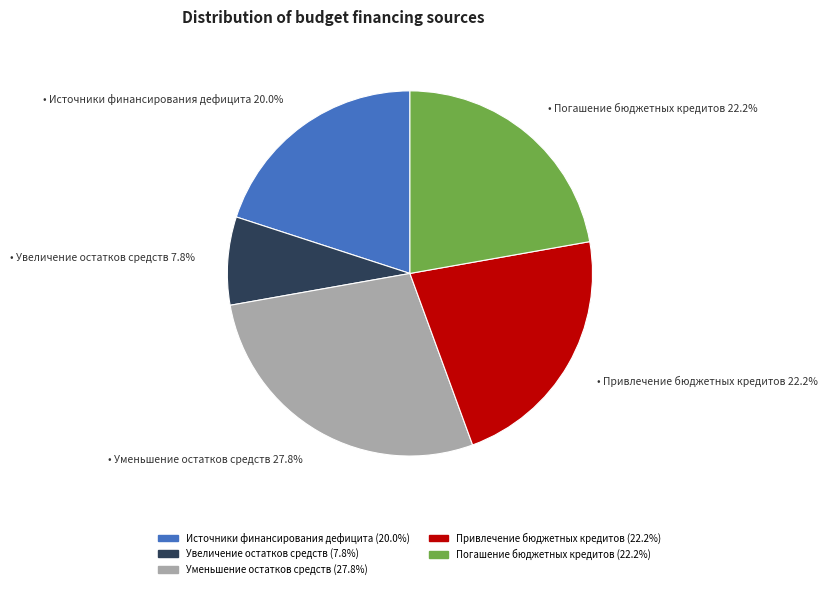

Is there a majority slice in this chart?

No